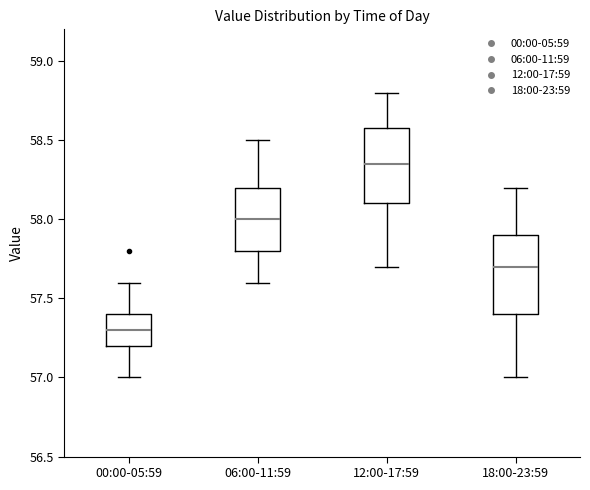

Where does the upper whisker of the box for 18:00-23:59 end on the y-axis? The values are not printed on the chart, so give them approximately, as read against the axis.

58.20